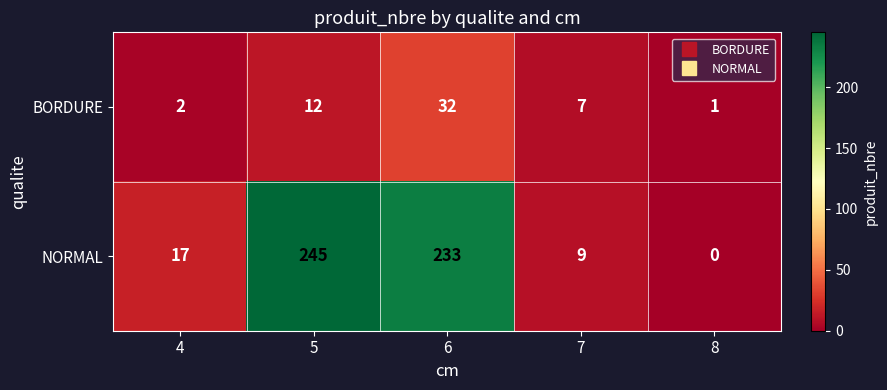

What is the sum of all BORDURE values?

54